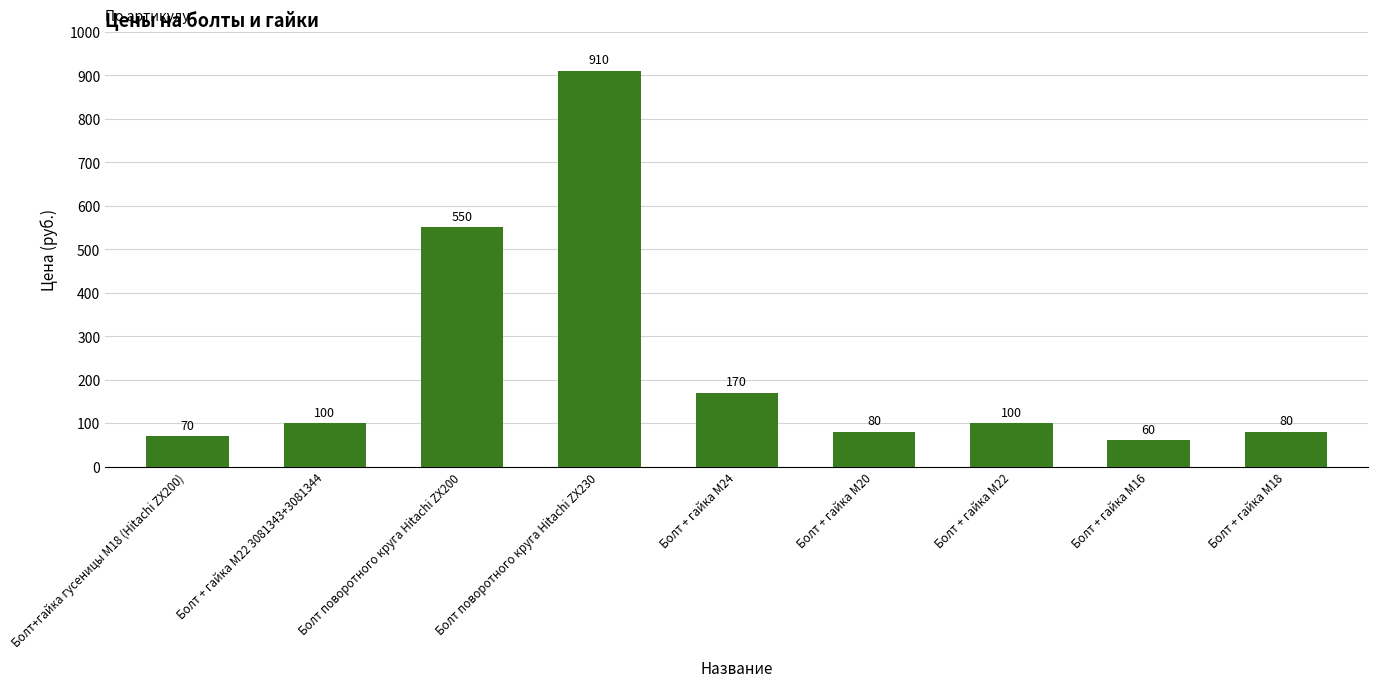

The chart shows a value of 224 at Болт поворотного круга Hitachi ZX230. True or false?

False